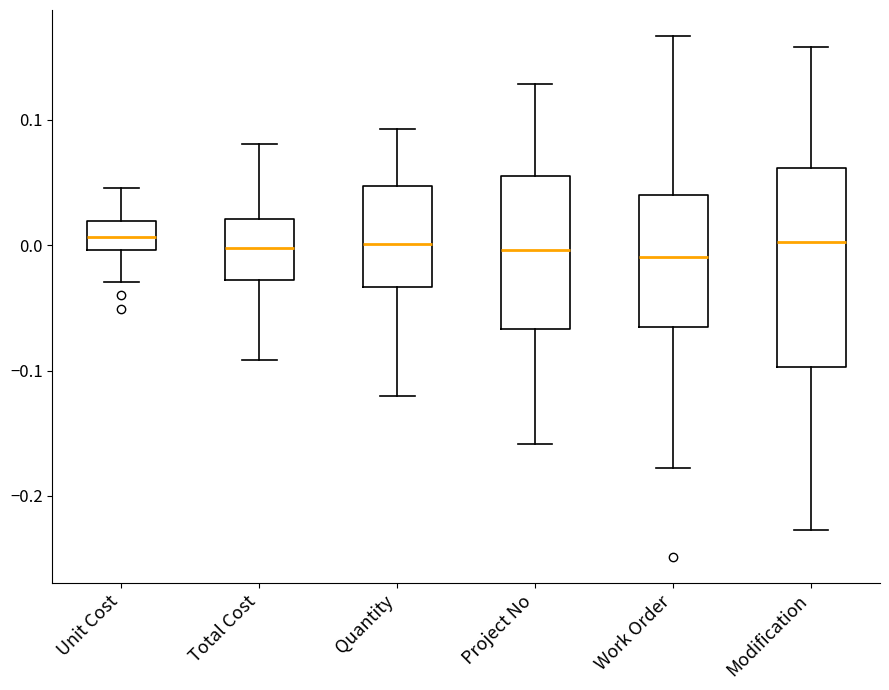

Reading left to right, read every box against the y-axis: the position of its median line, the range the box covers, and the ends of its whiskers. The values are not printed on the chart, so give them approximately, as read against the axis.

Unit Cost: median 0.01, box 0.00 to 0.02, whiskers -0.03 to 0.05
Total Cost: median 0.00, box -0.03 to 0.02, whiskers -0.09 to 0.08
Quantity: median 0.00, box -0.03 to 0.05, whiskers -0.12 to 0.09
Project No: median 0.00, box -0.07 to 0.06, whiskers -0.16 to 0.13
Work Order: median -0.01, box -0.07 to 0.04, whiskers -0.18 to 0.17
Modification: median 0.00, box -0.10 to 0.06, whiskers -0.23 to 0.16